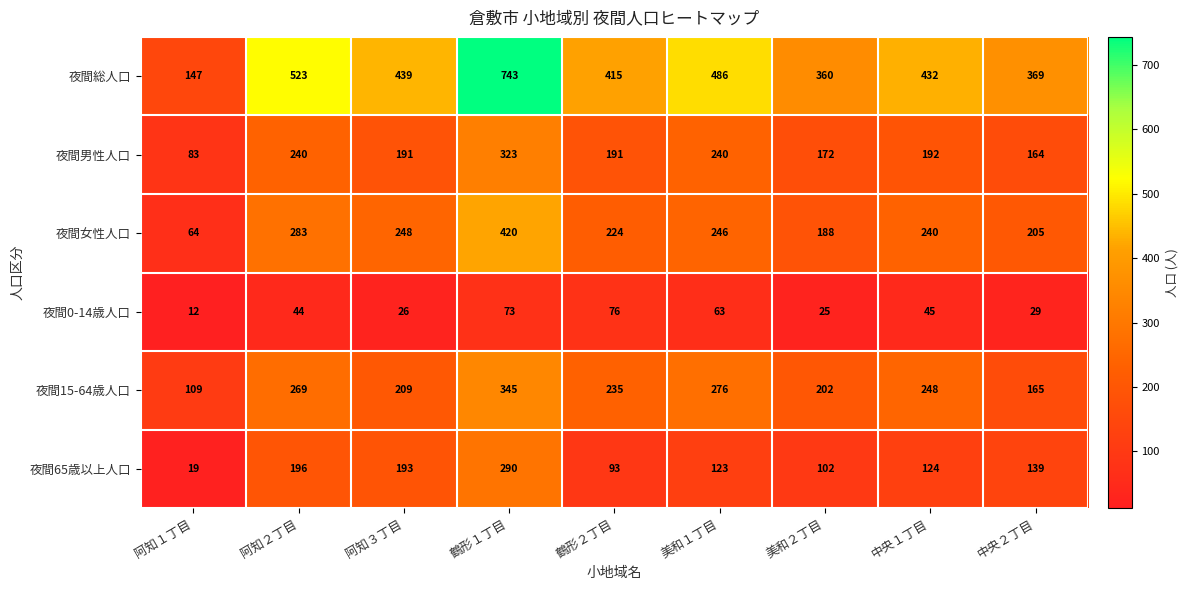

Which series has the widest spread of values?

夜間総人口